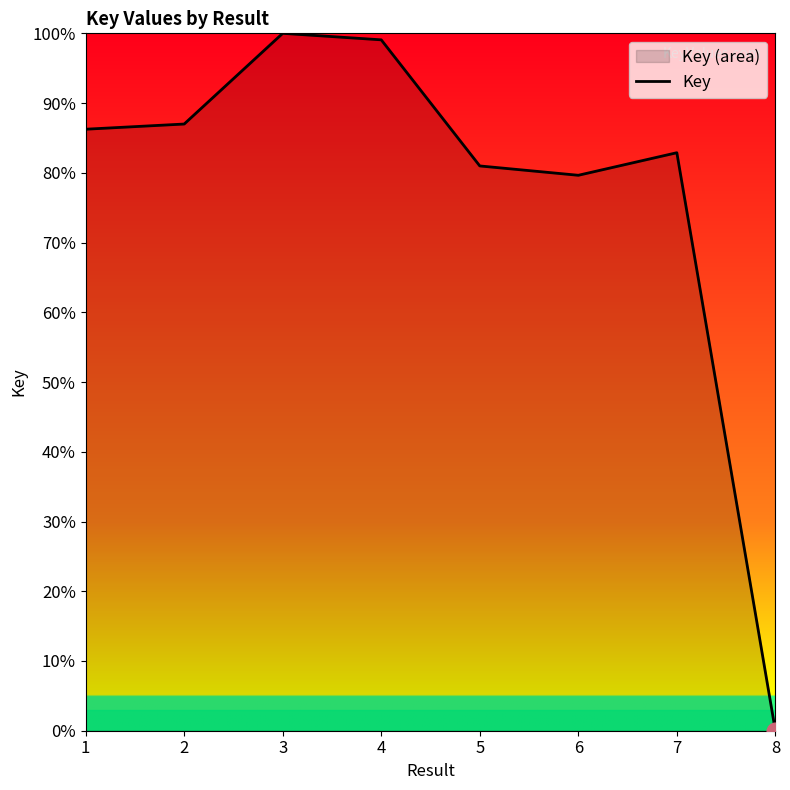

What is the change in value from 1 to 5?

-5.3